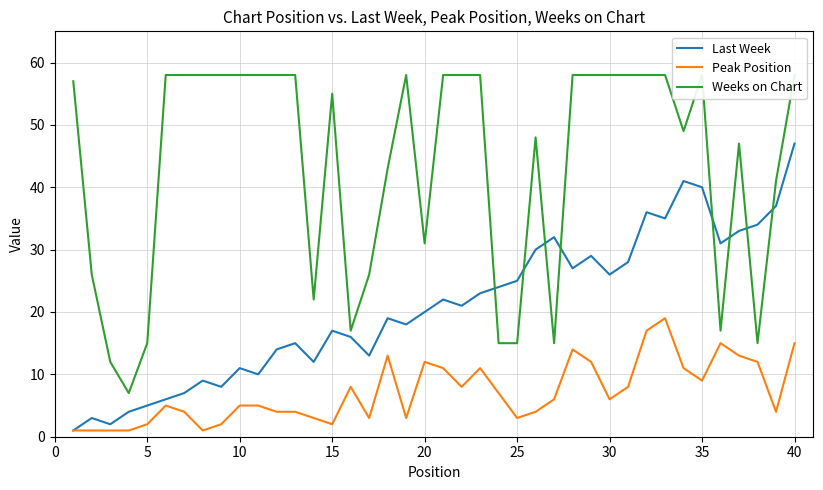

True or false: Weeks on Chart has more than 1 points higher than both neighbors.

True